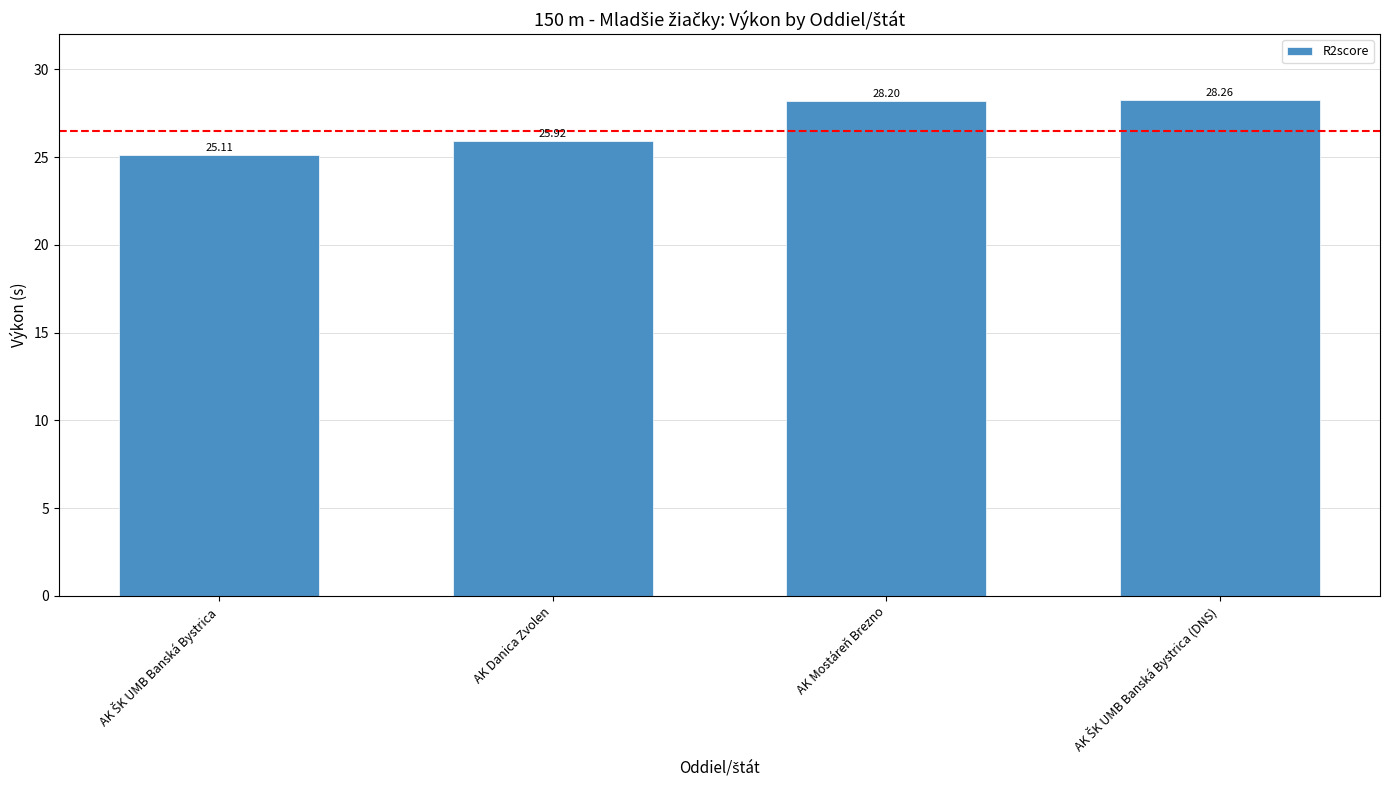

Where does the data first go above 28?

AK Mostáreň Brezno